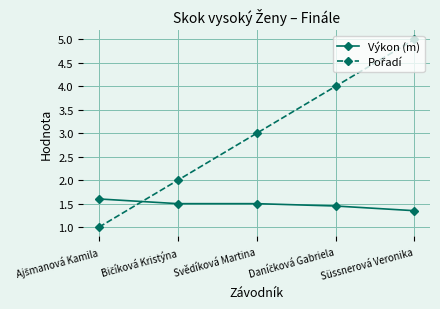

What is the difference between the highest and lowest values at Svědíková Martina?

1.5